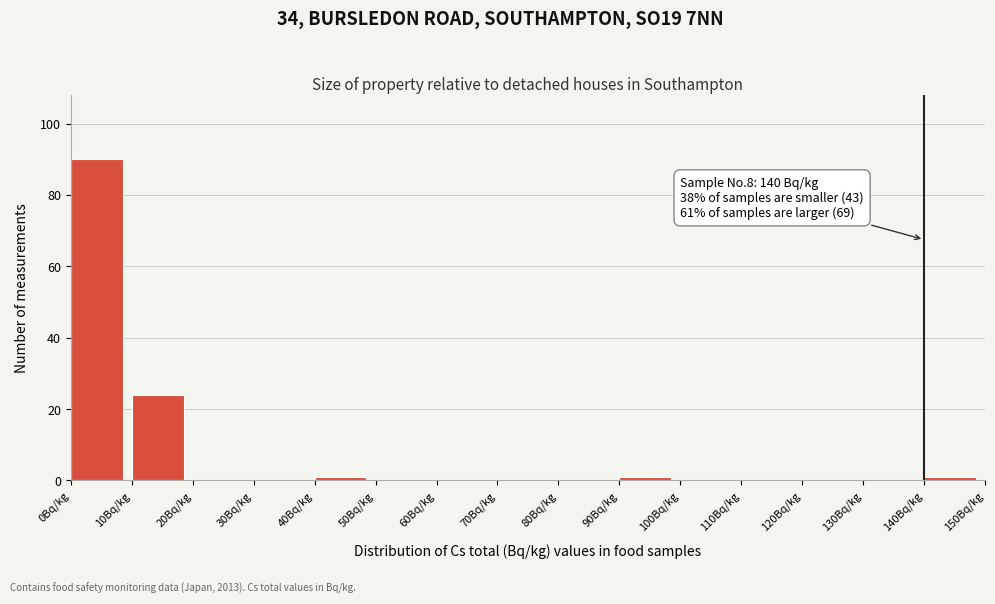

Over which range of the x-axis is the bar tallest?

0 to 10